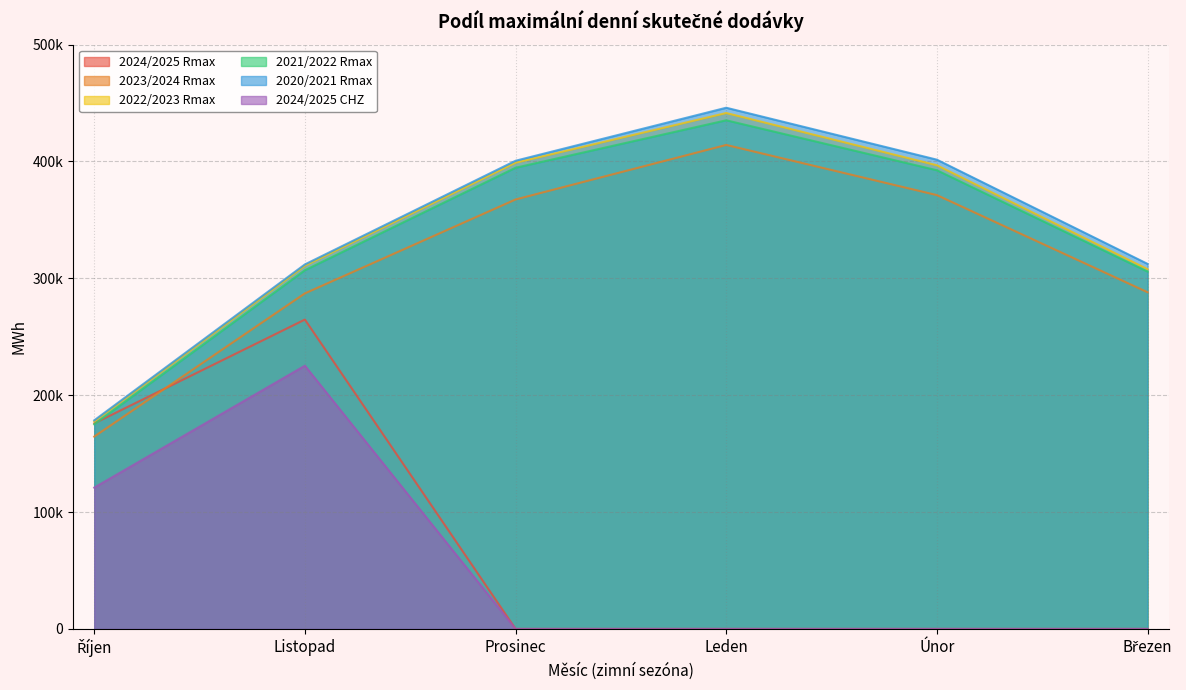

What are all the series names shown in the legend?

2024/2025 Rmax, 2023/2024 Rmax, 2022/2023 Rmax, 2021/2022 Rmax, 2020/2021 Rmax, 2024/2025 CHZ